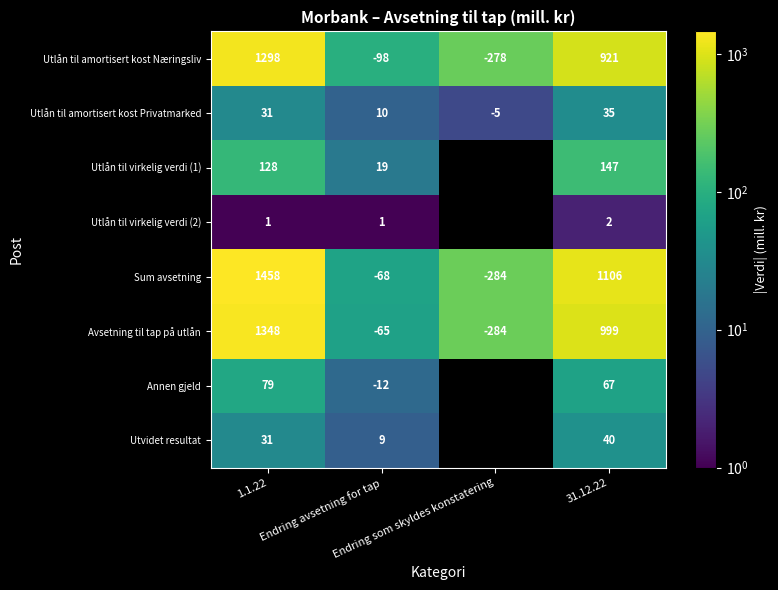

How many Utlån til amortisert kost Næringsliv values are between -98 and 1298?

3